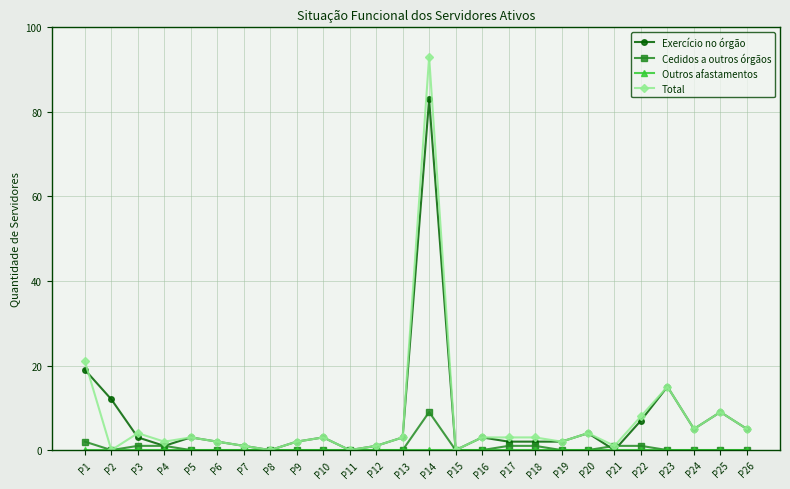

How many lines are shown in the chart?

4